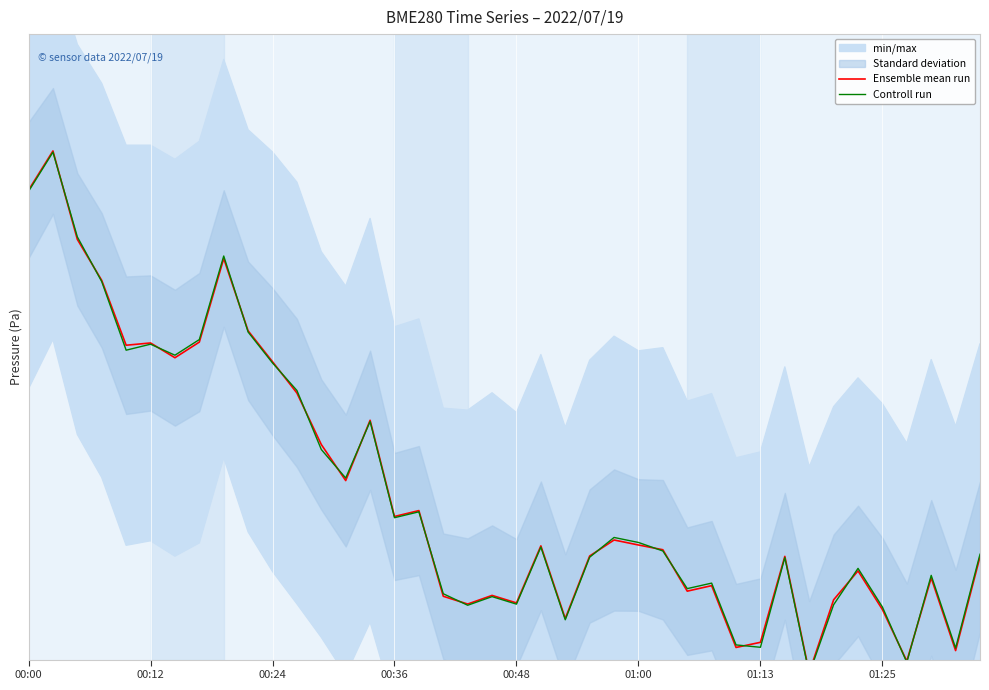

True or false: Controll run has more than 0 points higher than both neighbors.

True